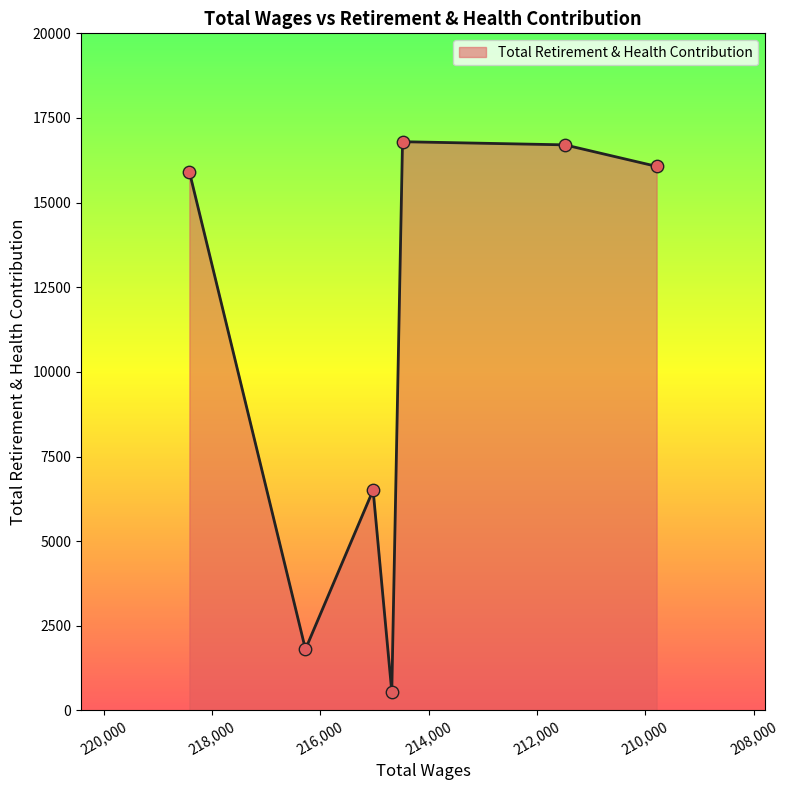

What is the ratio of the value at 216274.0 to the value at 211486.0?

0.1